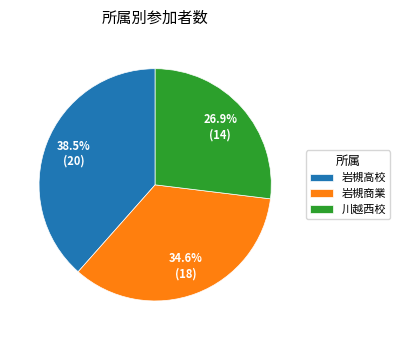

How many segments does this pie chart have?

3